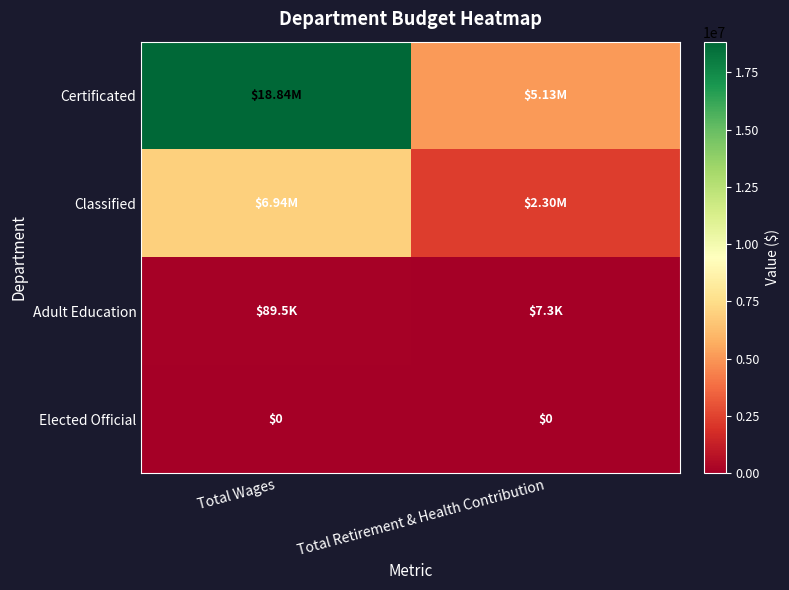

What is the difference between the maximum and minimum values in the Adult Education series?

82135